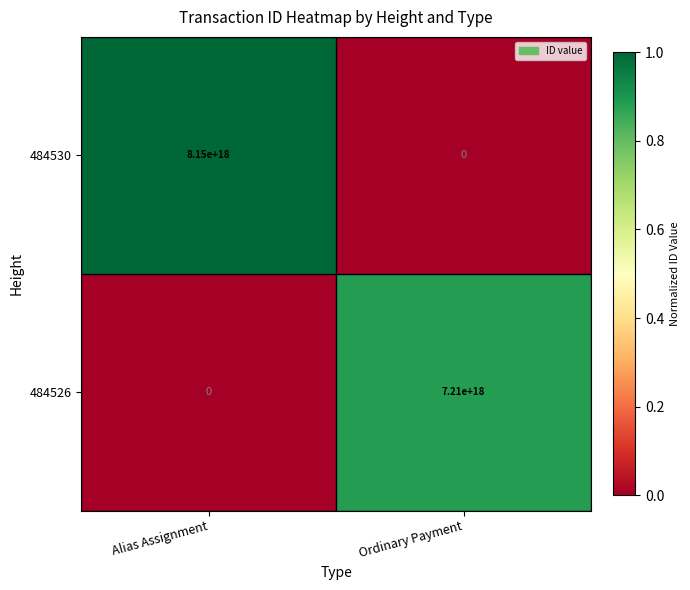

At which label does 484526 reach its peak?

Ordinary Payment